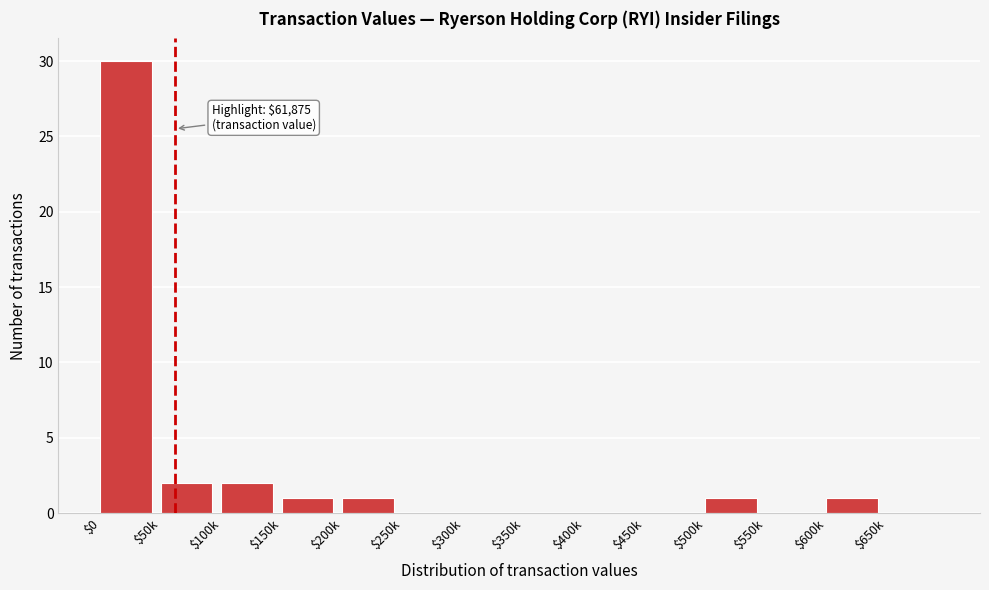

What is the maximum value shown in the chart?

30